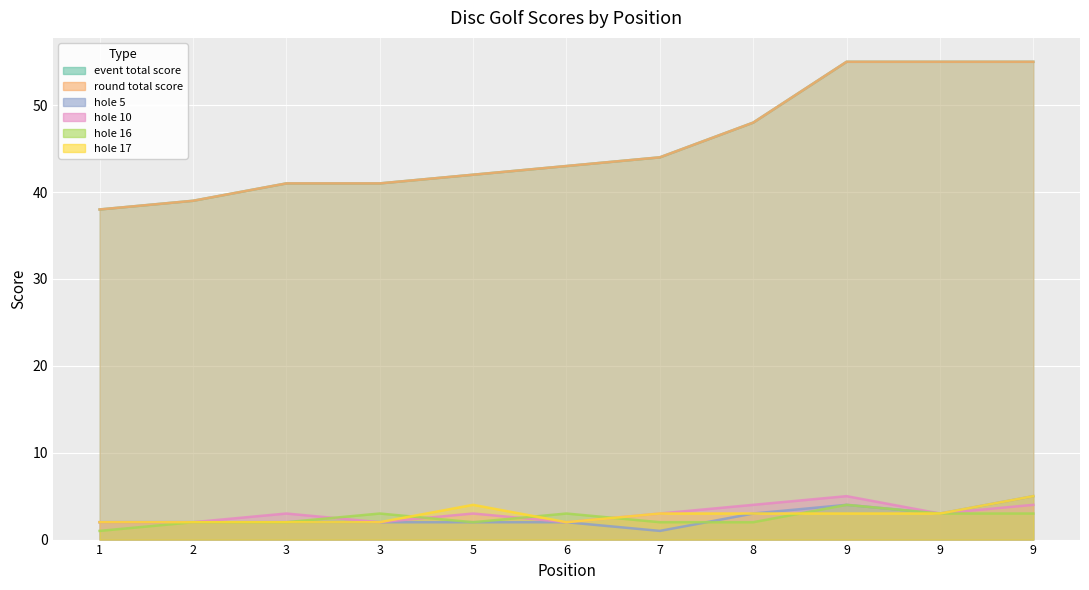

Where is the first local minimum for hole_16?

5